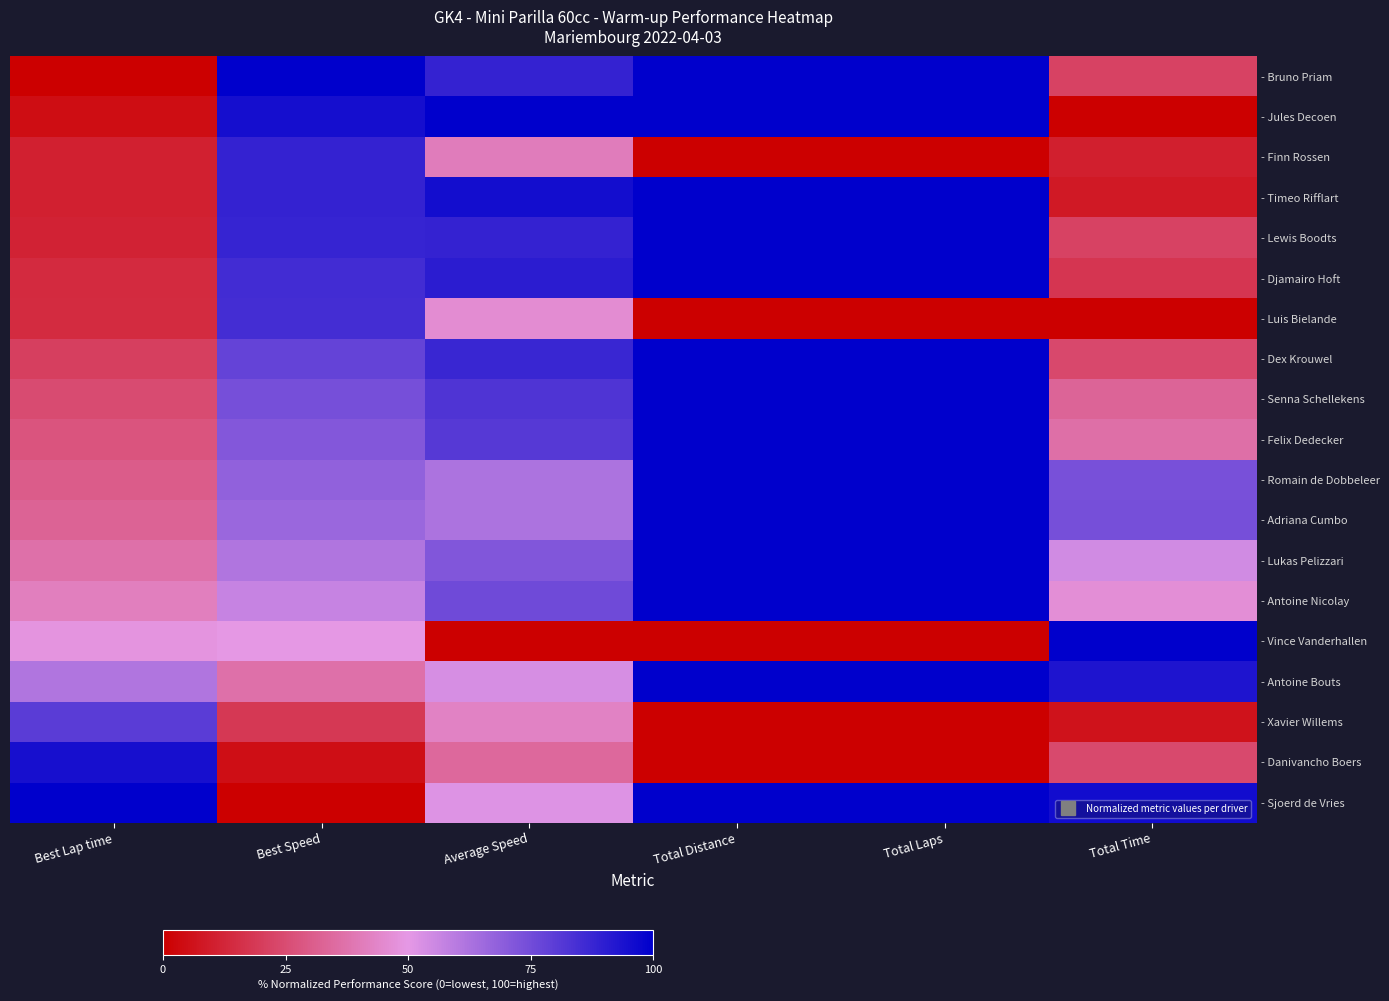

At which category does the chart reach its peak across all series?

Best Speed